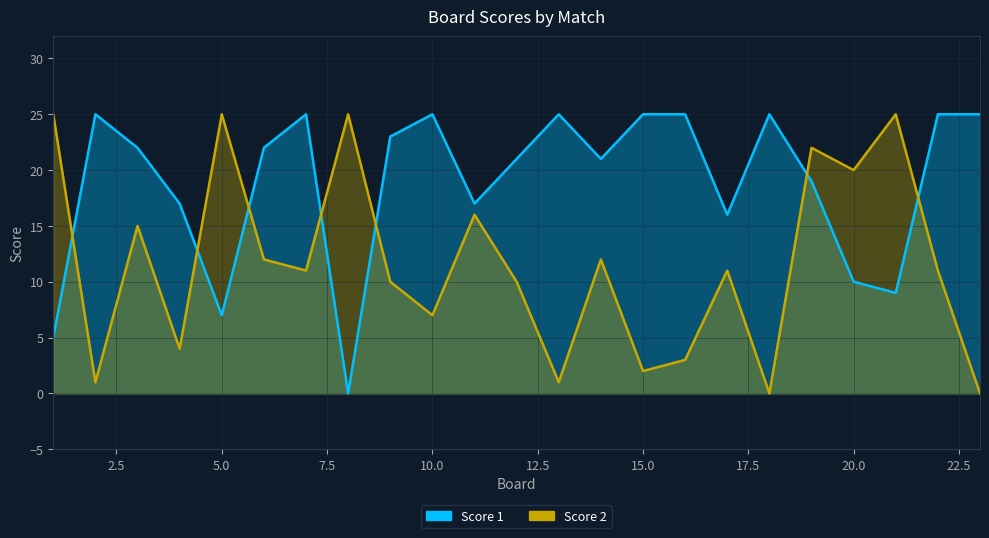

How many times do Score 1 and Score 2 cross each other?

7